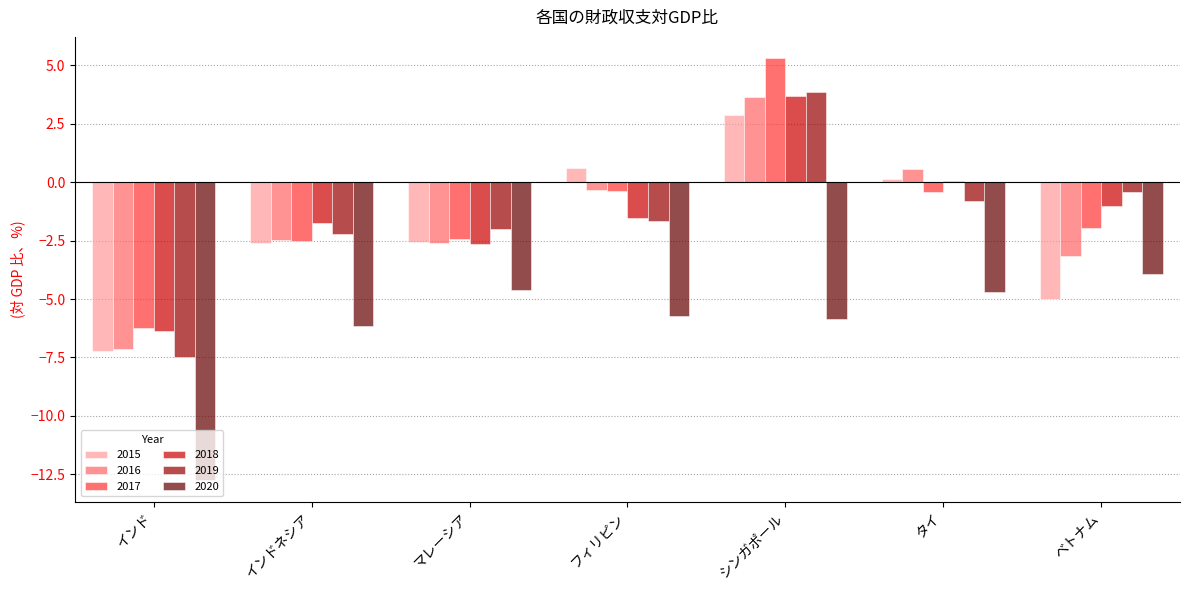

Which label corresponds to the largest value in the chart?

シンガポール